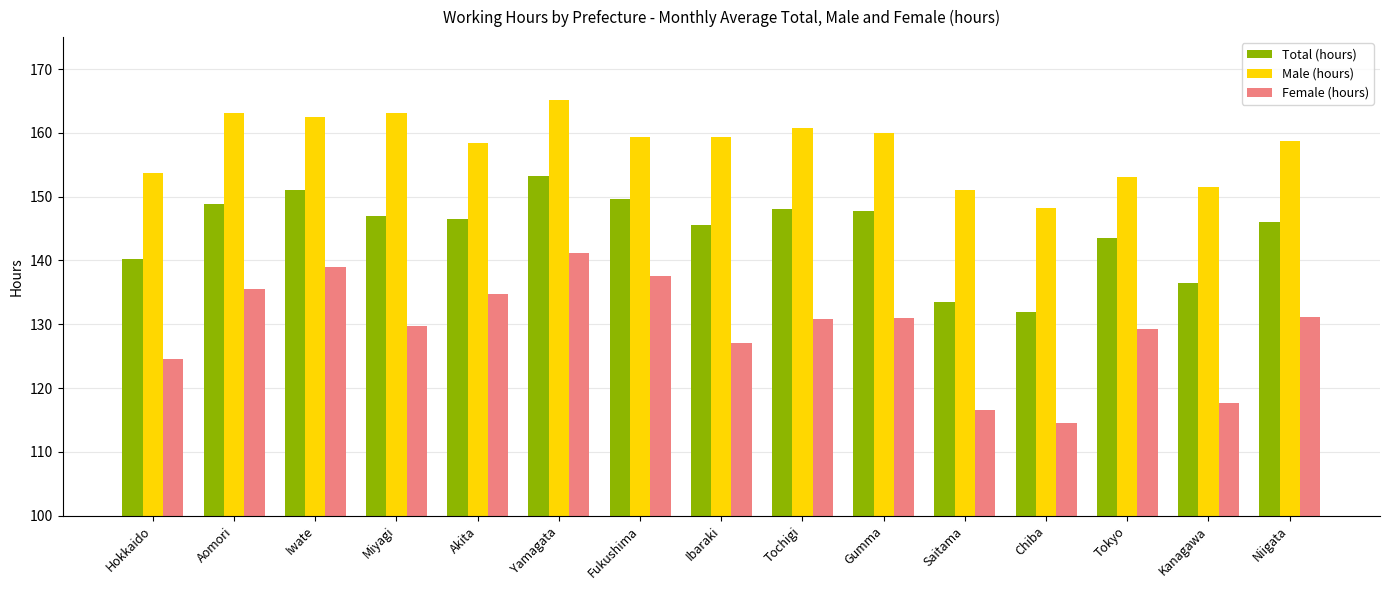

What is the smallest value displayed?

114.6